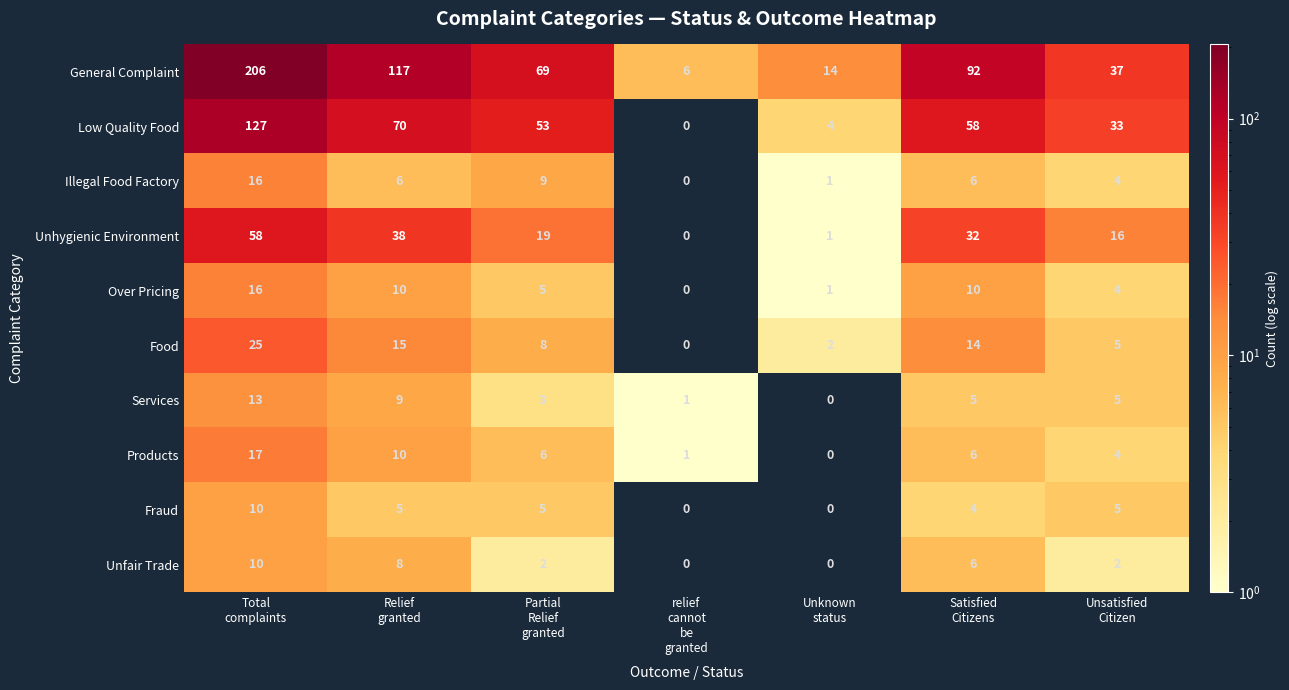

At which label does General Complaint reach its peak?

Total
complaints